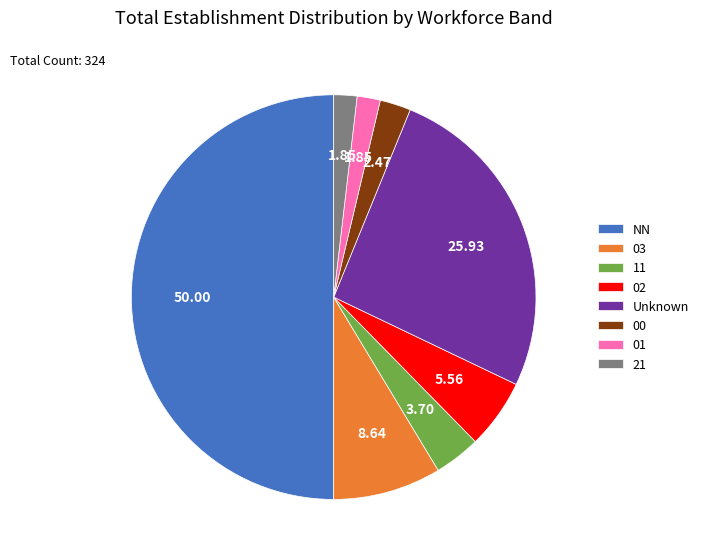

Is 02 the majority of the pie?

No